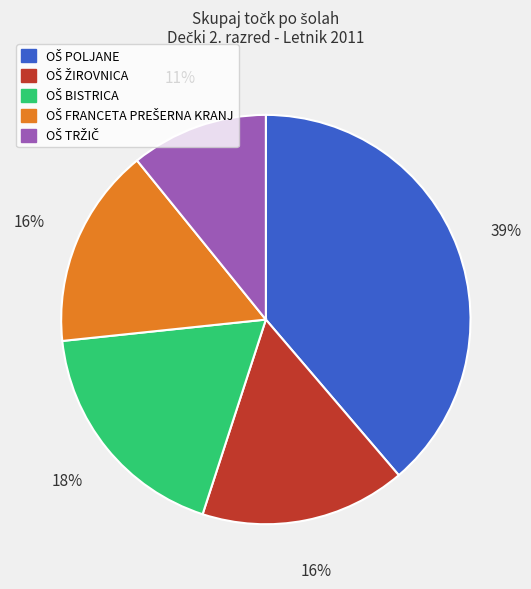

Count the number of slices in the pie.

5